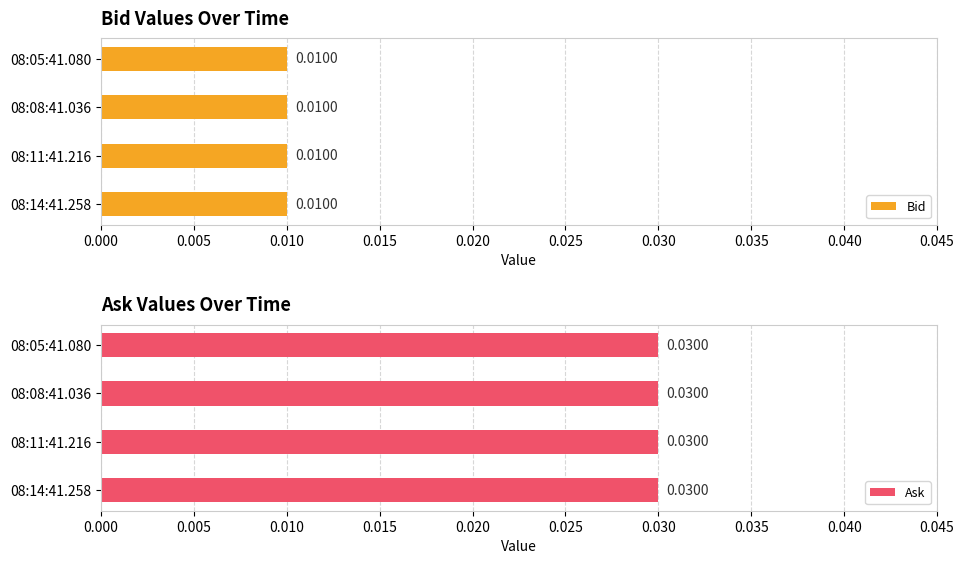

At which category is the sum across all series the highest?

08:14:41.258